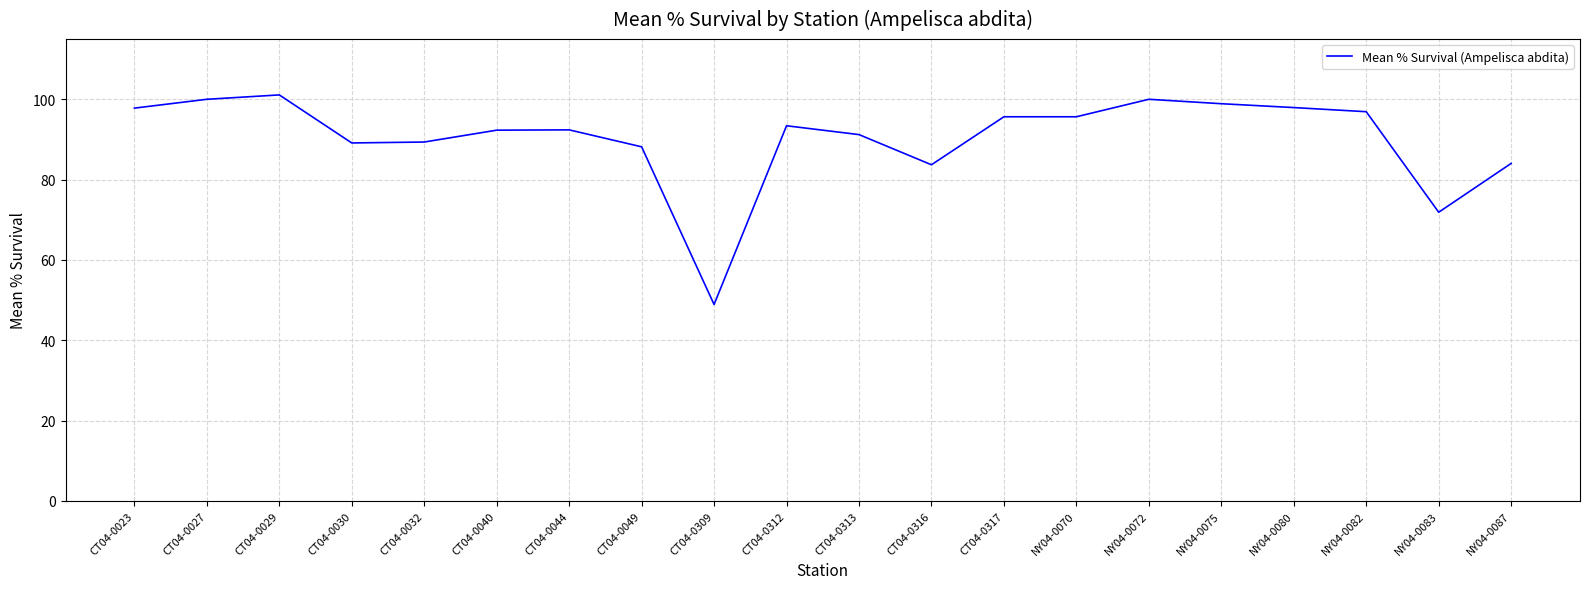

Which label corresponds to the largest value in the chart?

CT04-0029